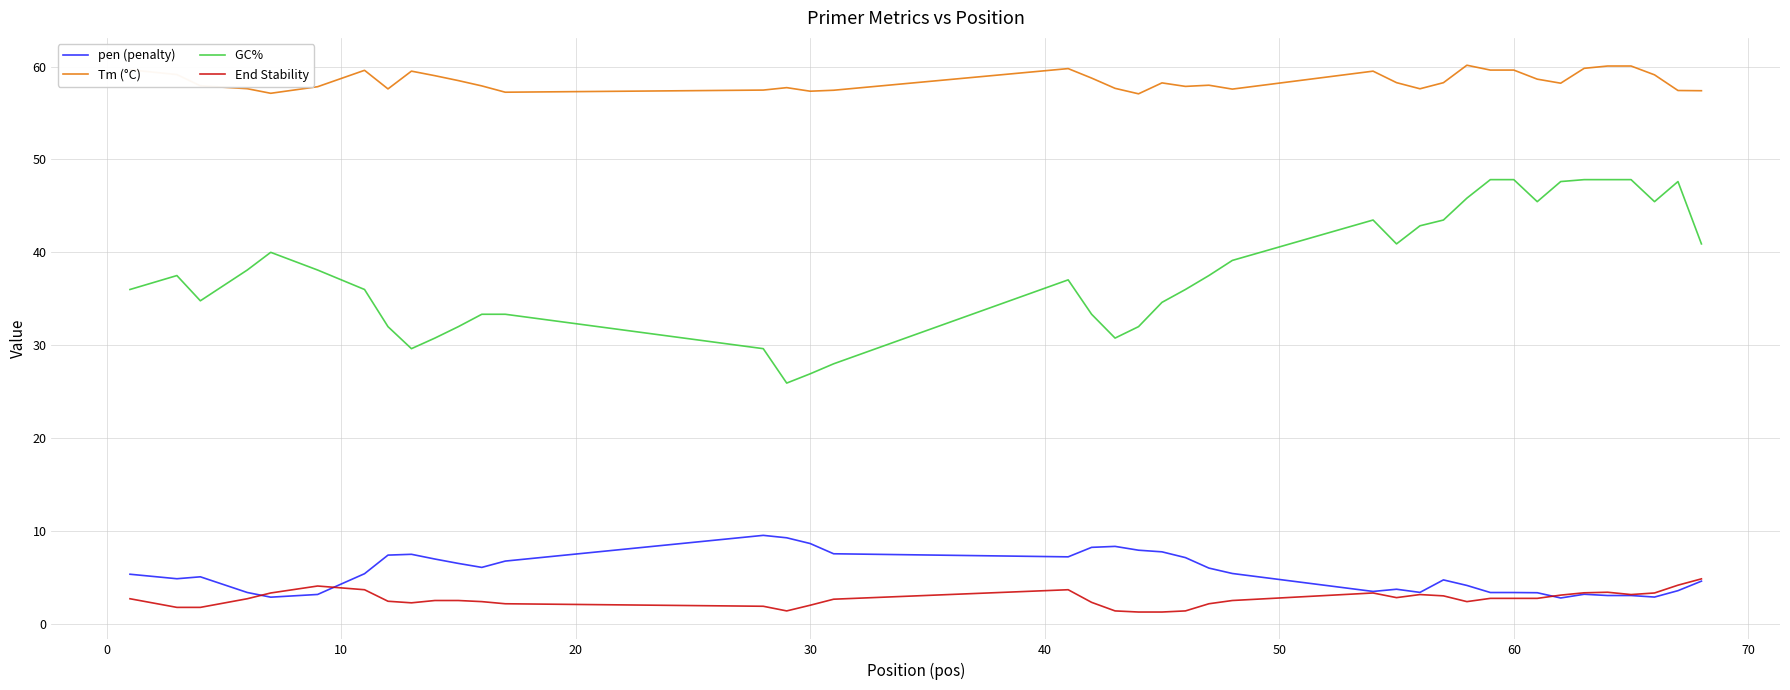

What is the smallest value displayed?

1.3